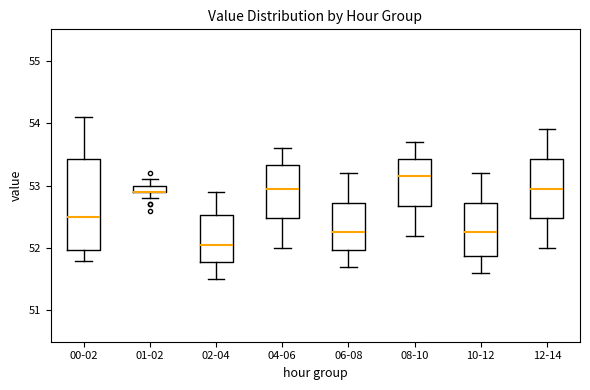

Comparing the boxes themselves (not the whiskers), which one is the tallest?

00-02